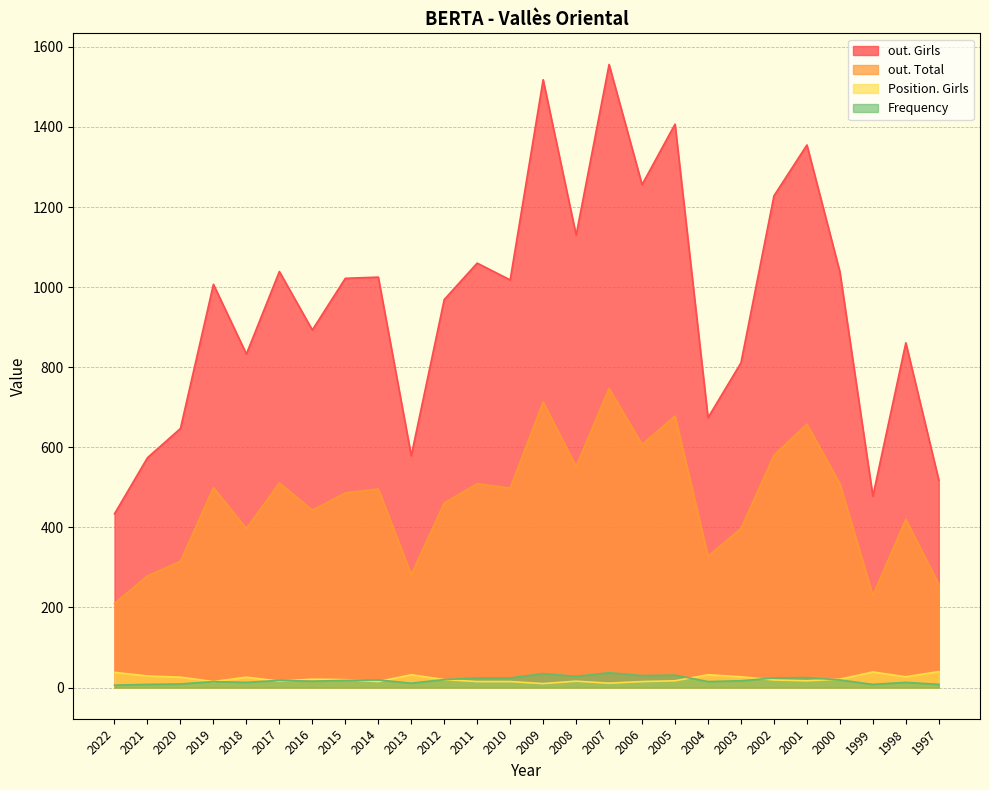

Is the value of Frequency at 2010 greater than the value of Position. Girls at 2008?

Yes